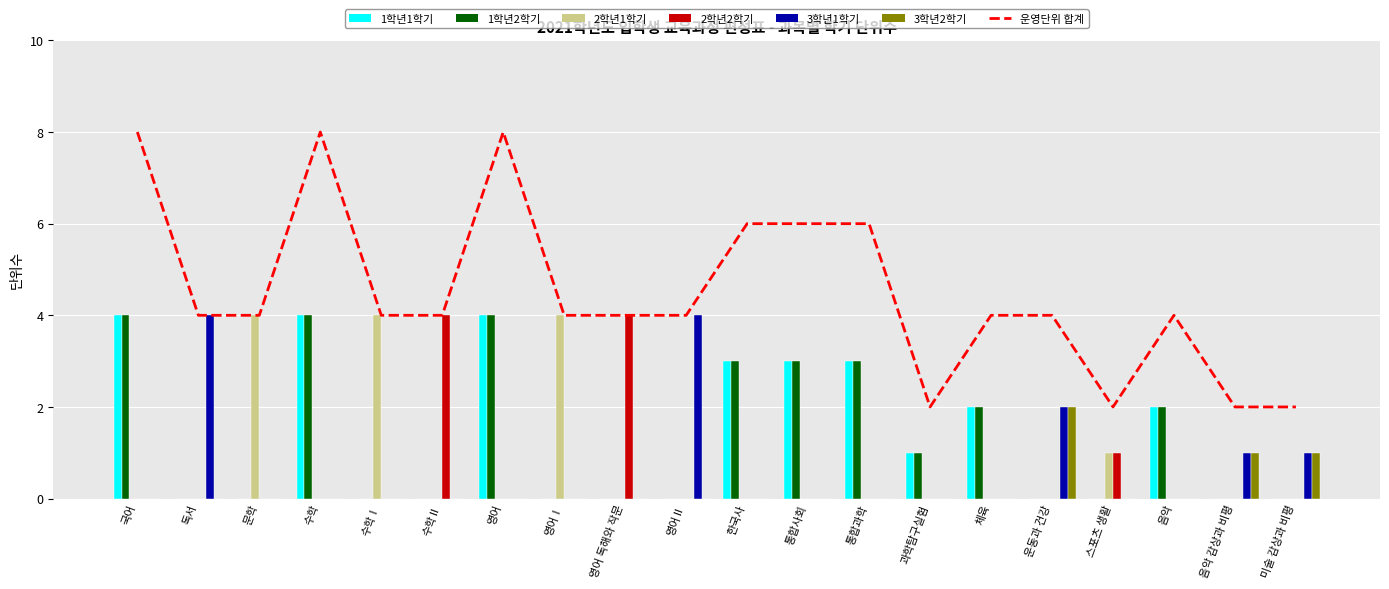

Between 수학Ⅰ and 영어 독해와 작문, which series saw the biggest shift?

2학년1학기